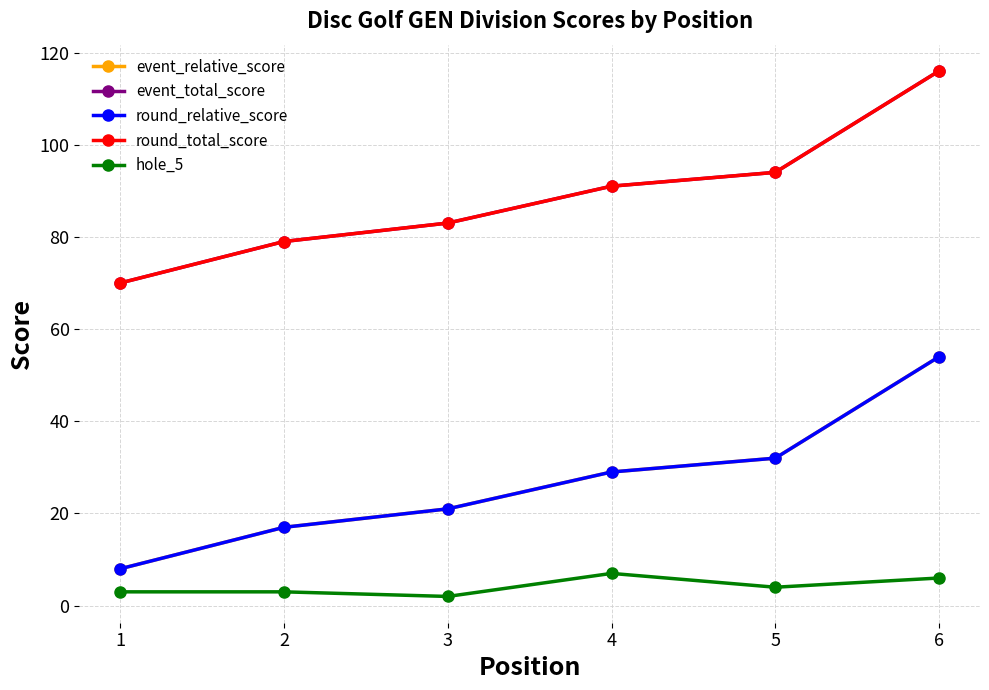

Is this an area chart (filled region under the line)?

No